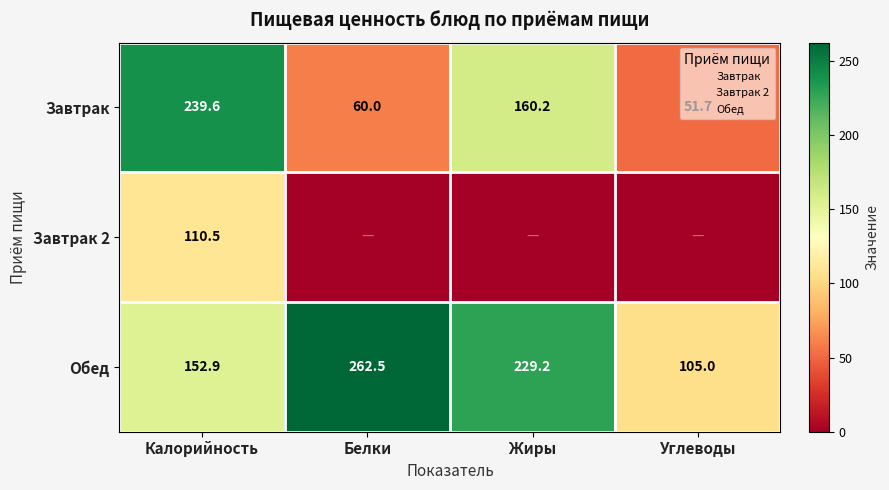

Is it true that Завтрак 2 equals 36.2 at Белки?

False